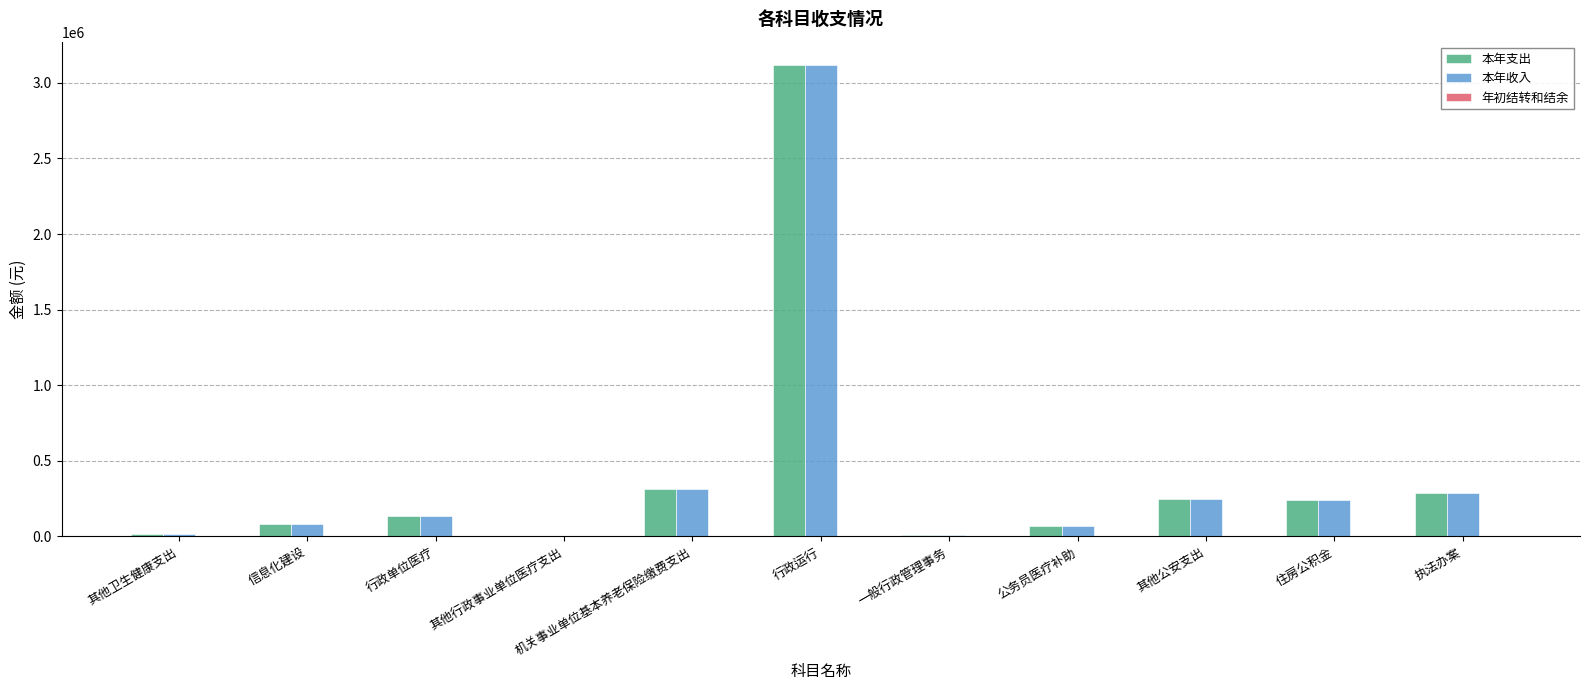

The 本年收入 series shows 250238.0 at 其他公安支出. True or false?

True